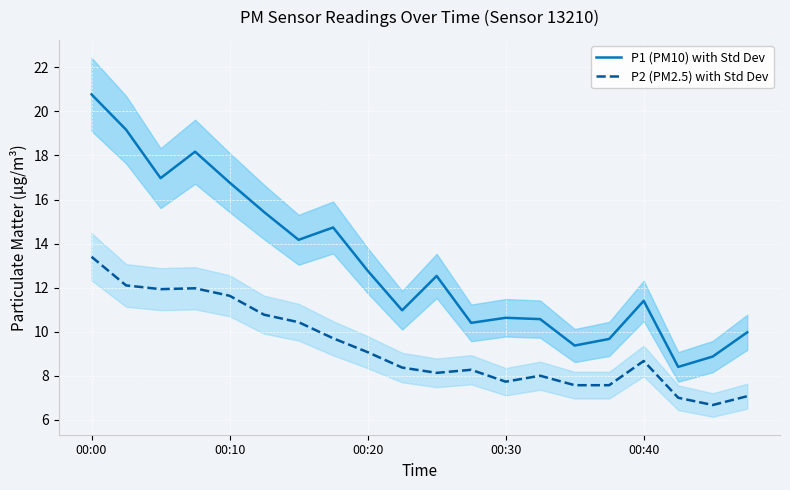

True or false: P1 (PM10) with Std Dev and P2 (PM2.5) with Std Dev intersect in this chart.

False